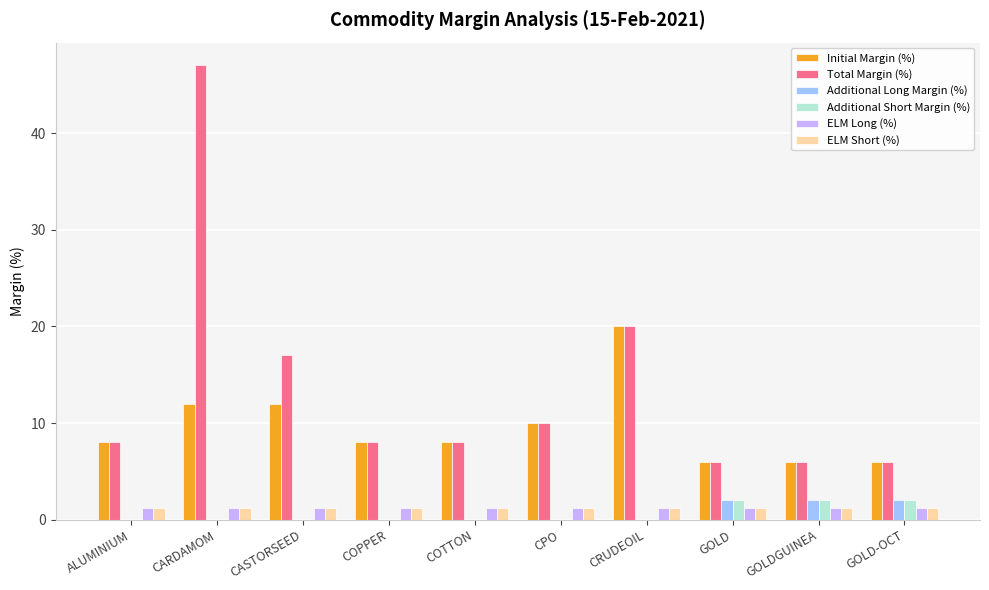

Read the Initial Margin (%) value at CARDAMOM.

12.0